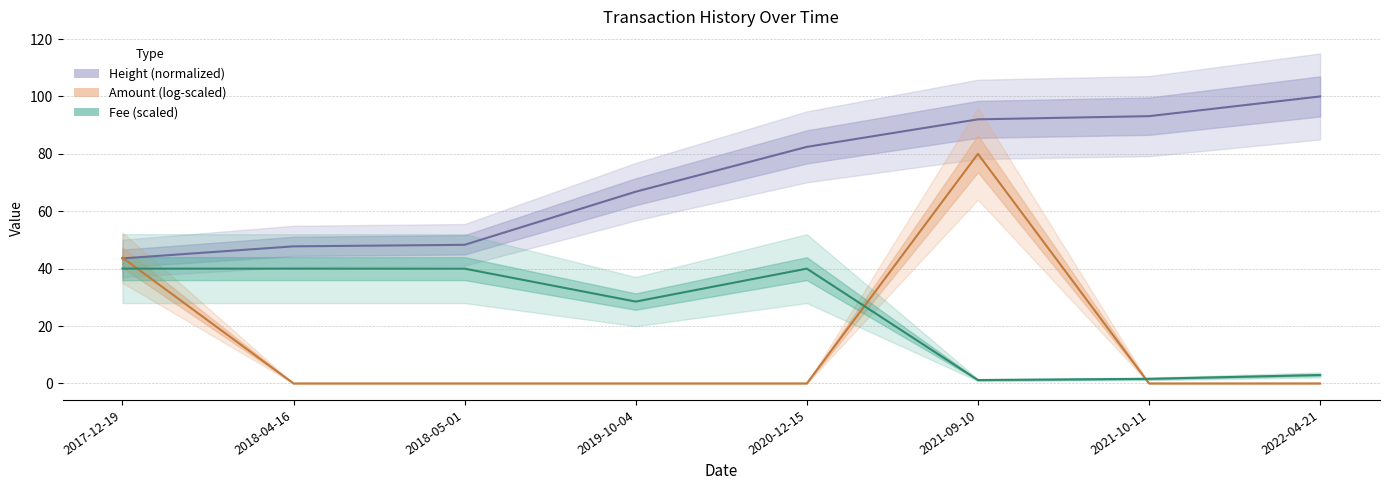

Reading left to right, what are all the values shown in this chart?

Height: 43.6	47.8	48.3	66.8	82.4	92.0	93.1	100.0
Amount (log-scaled): 43.8	0.0	0.0	0.0	0.0	80.0	0.0	0.0
Fee (scaled): 40.0	40.0	40.0	28.5	40.0	1.2	1.6	2.9